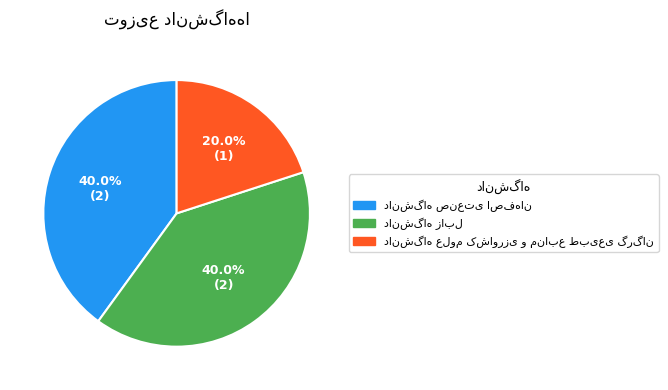

Is there a majority slice in this chart?

No